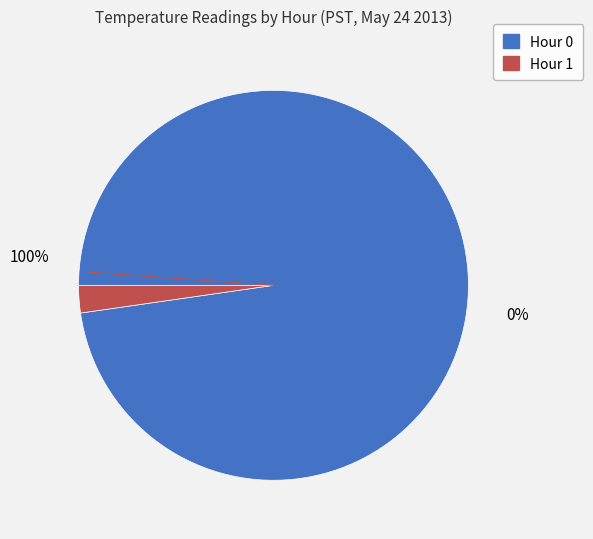

To the nearest percent, what is the difference between the Hour 0 and Hour 1 slice percentages?

95%